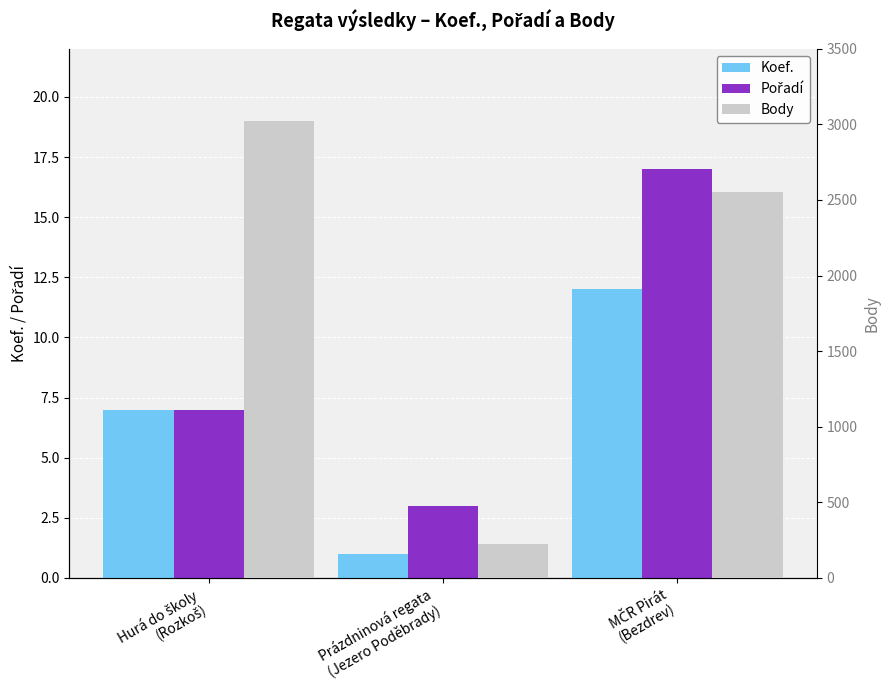

What is the difference between the highest and lowest values at Hurá do školy
(Rozkoš)?

3017